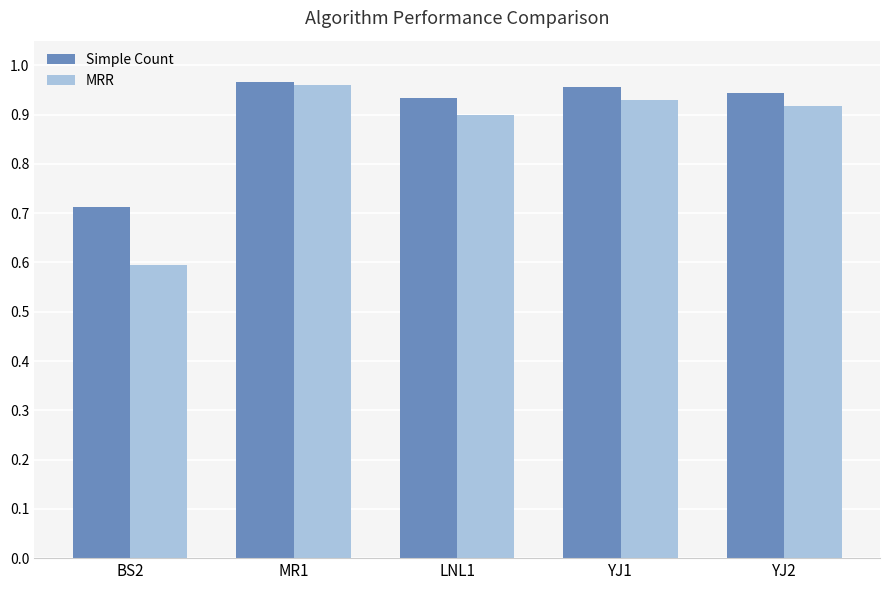

What value does the MRR series have at BS2?

0.6